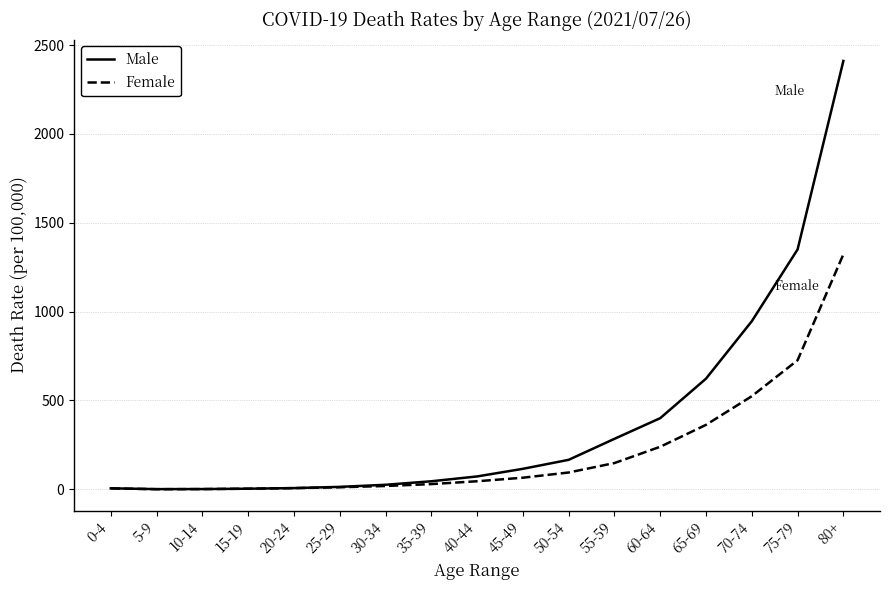

What is the difference between the highest and lowest values at 60-64?

161.0